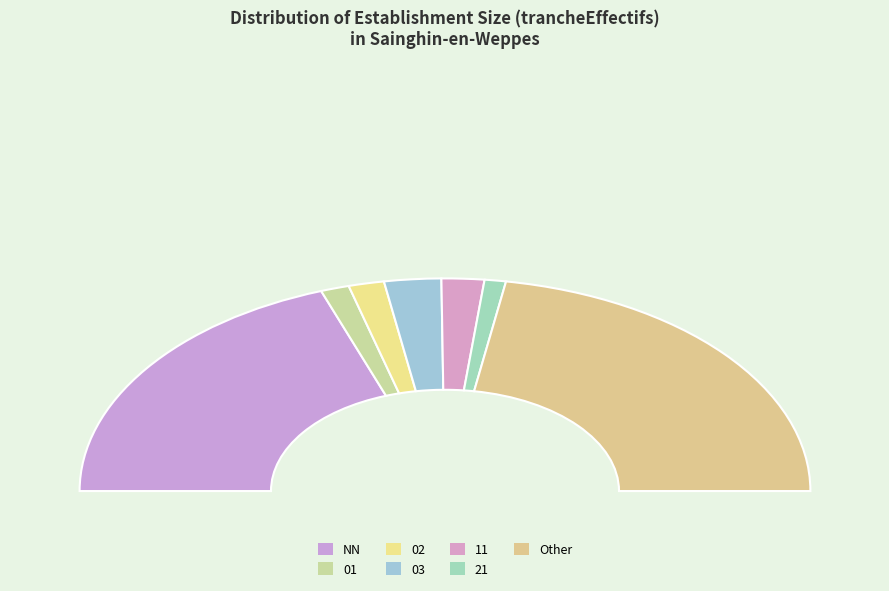

Is the sum of 02 and 11 greater than half?

No